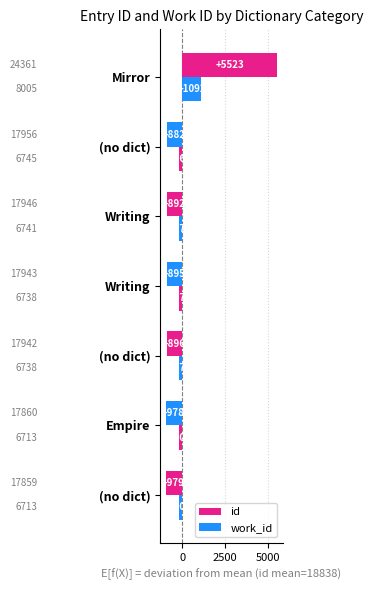

How many negative values does the id series have?

6